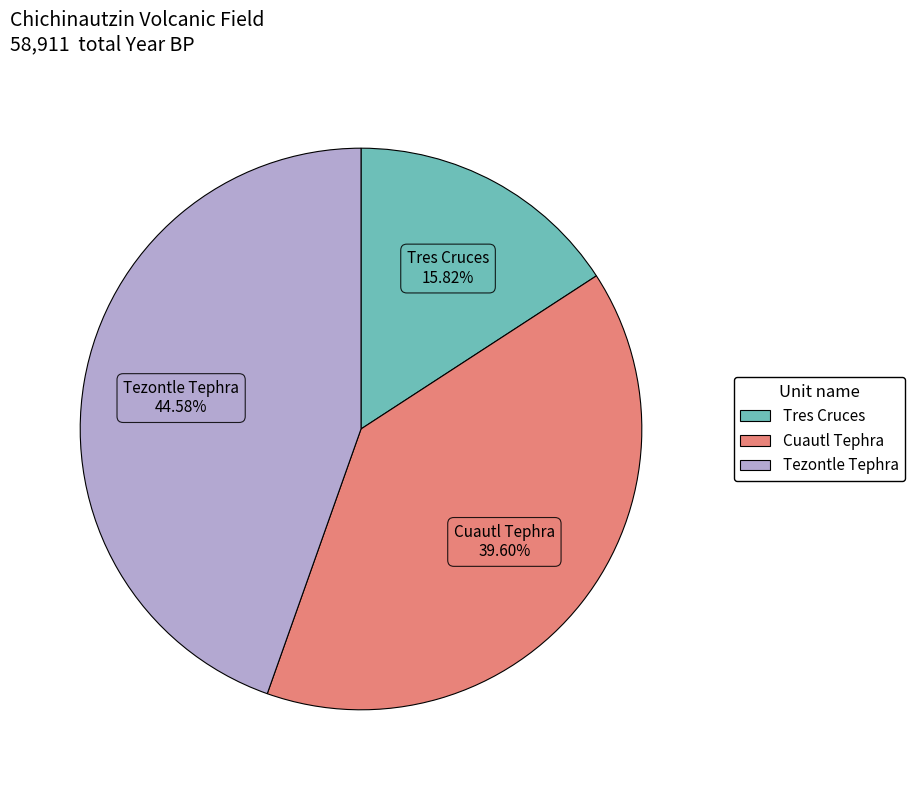

Approximately how many times larger is the value at Cuautl Tephra compared to Tezontle Tephra?

0.9